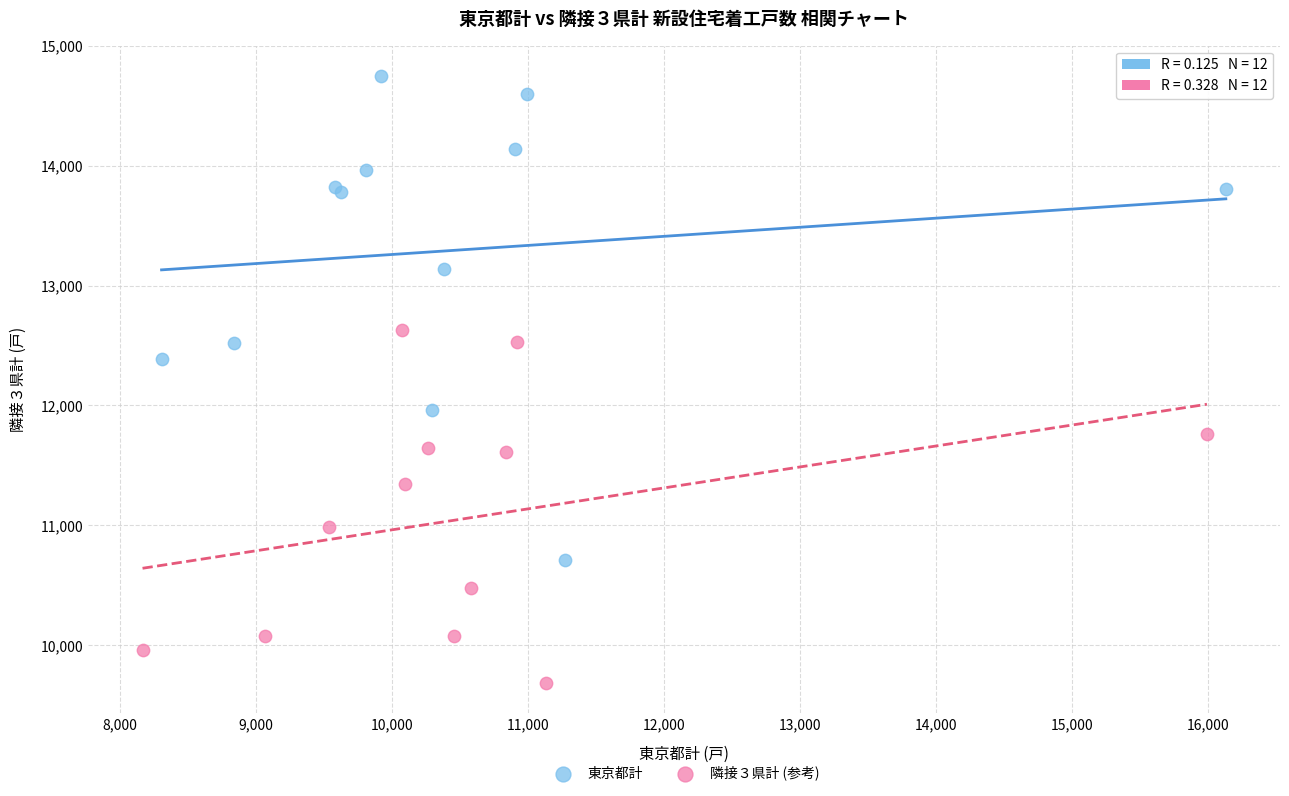

Which series reaches the maximum Y coordinate?

東京都計